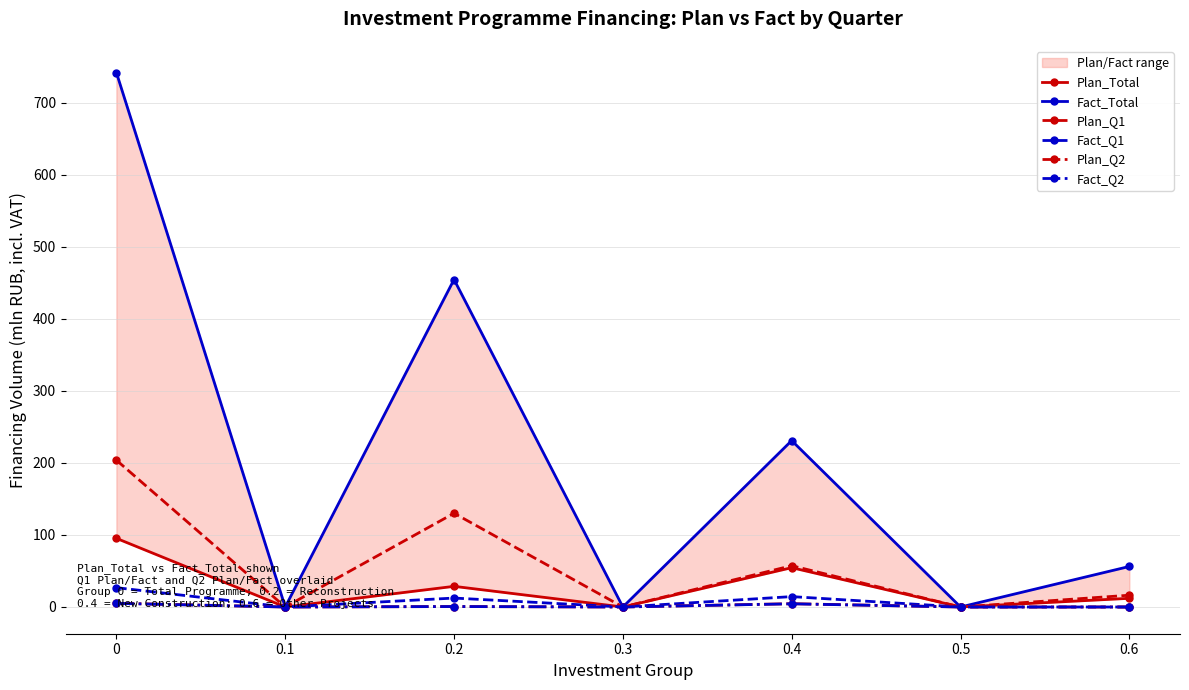

What is the sum of the Fact_Q2 values at 0 and 0.2?

5.7